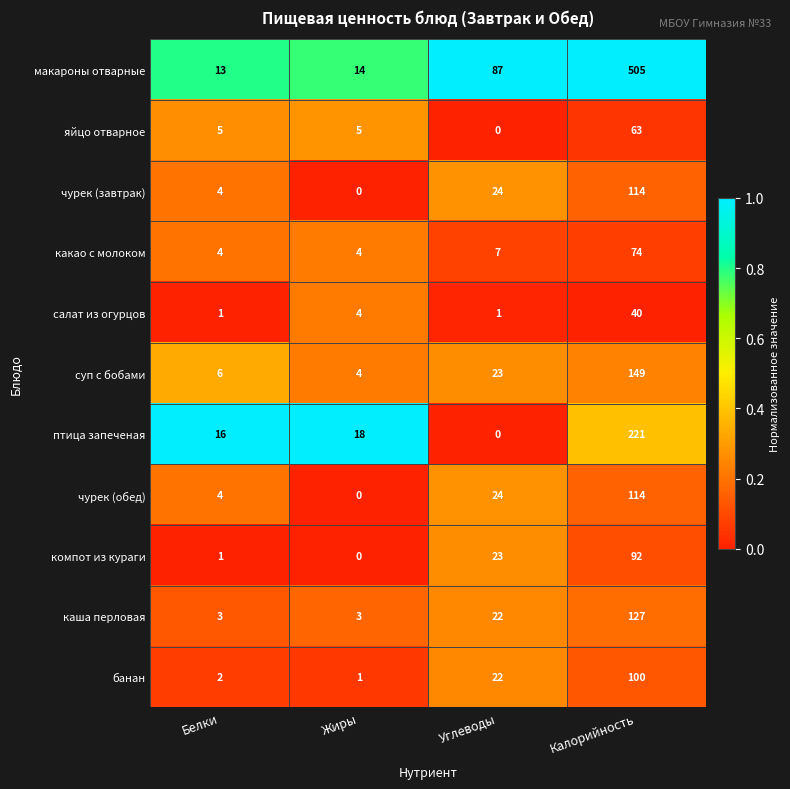

List the labels in order of макароны отварные value, smallest first.

Белки, Жиры, Углеводы, Калорийность